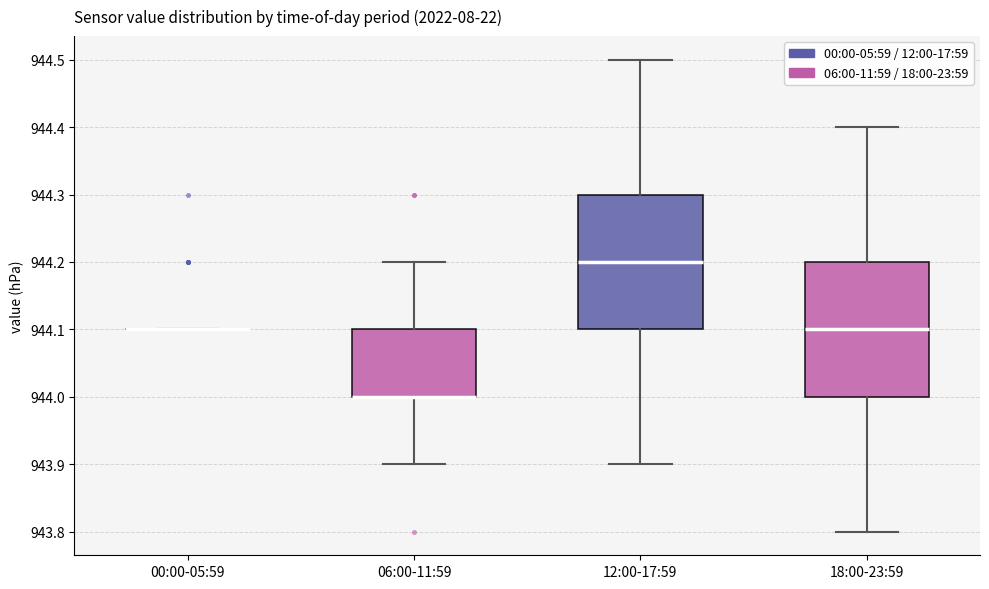

Where does the lower whisker of the box for 12:00-17:59 end on the y-axis? The values are not printed on the chart, so give them approximately, as read against the axis.

943.9